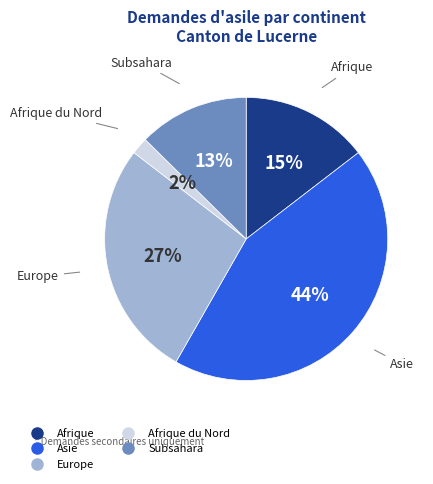

To the nearest percent, what is the difference between the largest and smallest slice percentages?

42%